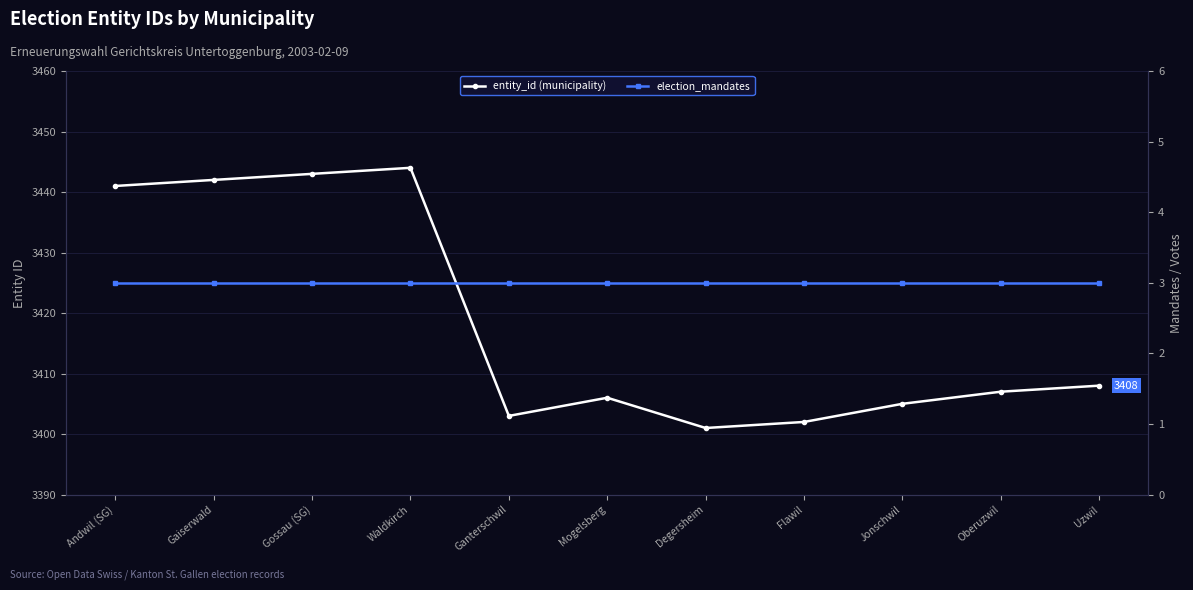

List the series in order of their peak value, lowest first.

election_mandates, entity_id